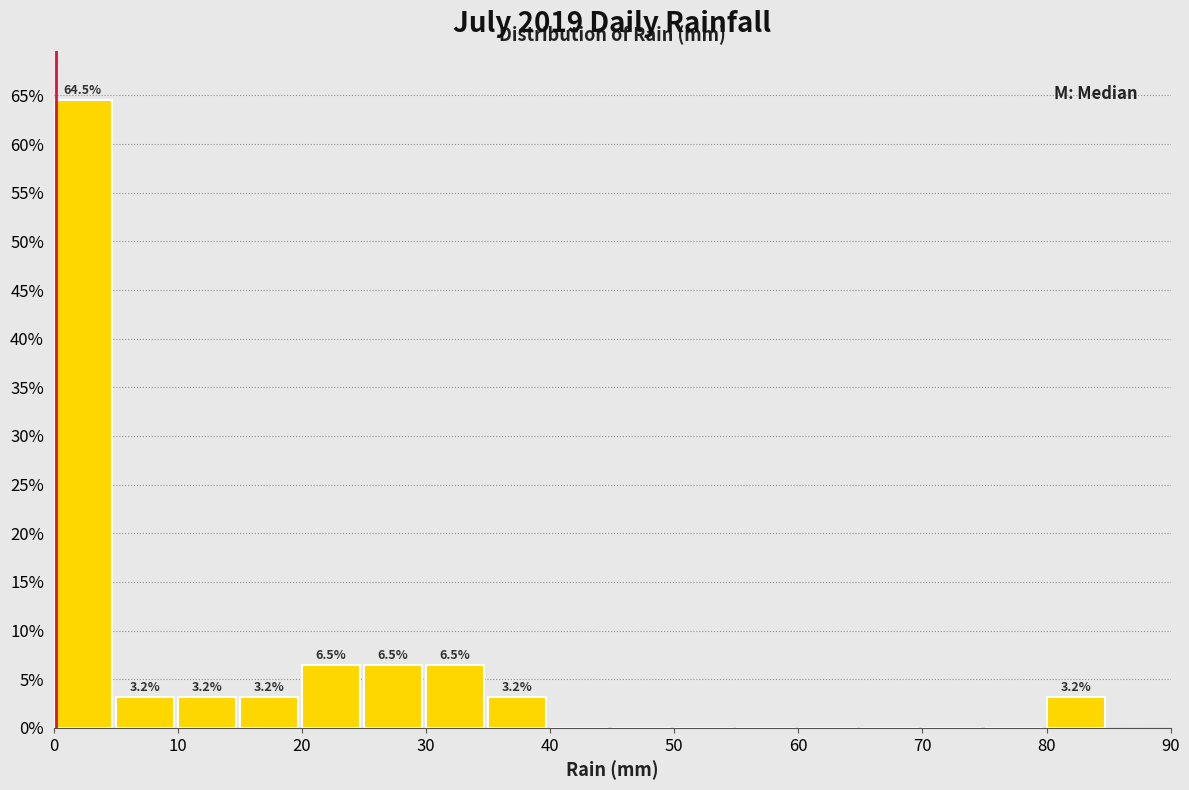

Which range on the x-axis has the tallest bar?

0 to 5